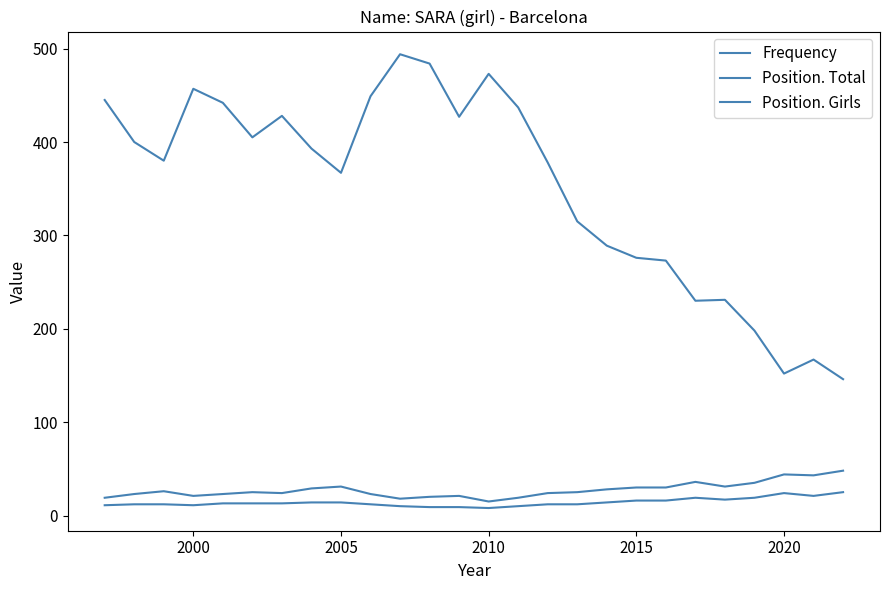

True or false: Frequency and Position. Girls intersect in this chart.

False